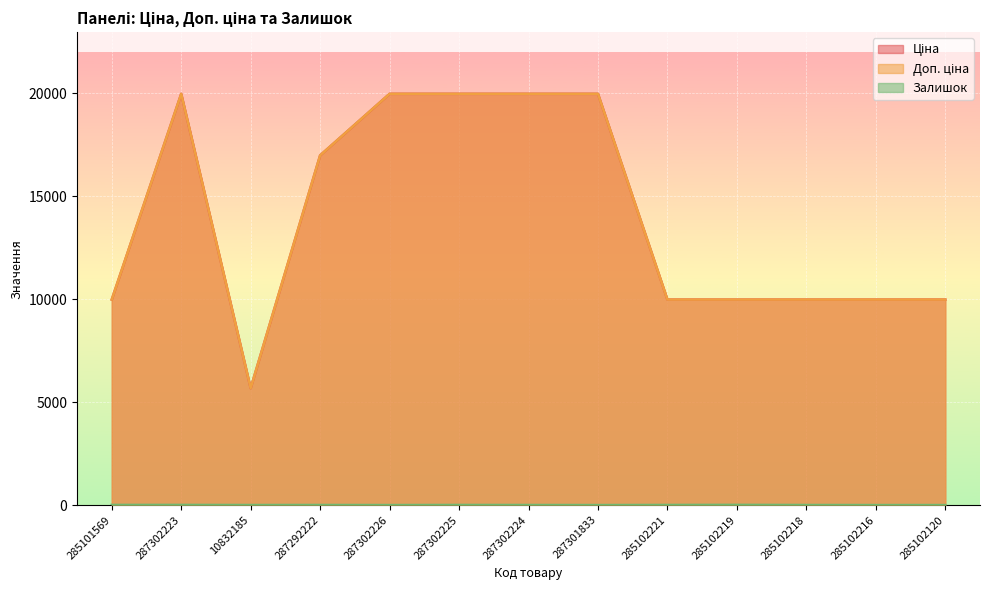

In Ціна, how many points are lower than both neighbors (excluding endpoints)?

1